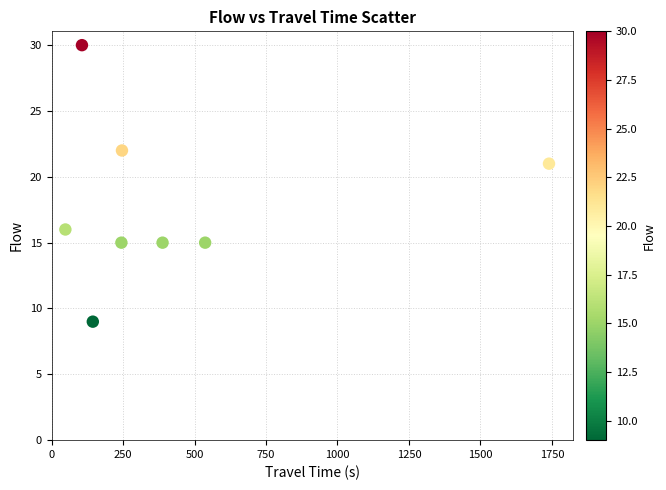

What is the average X value?

432